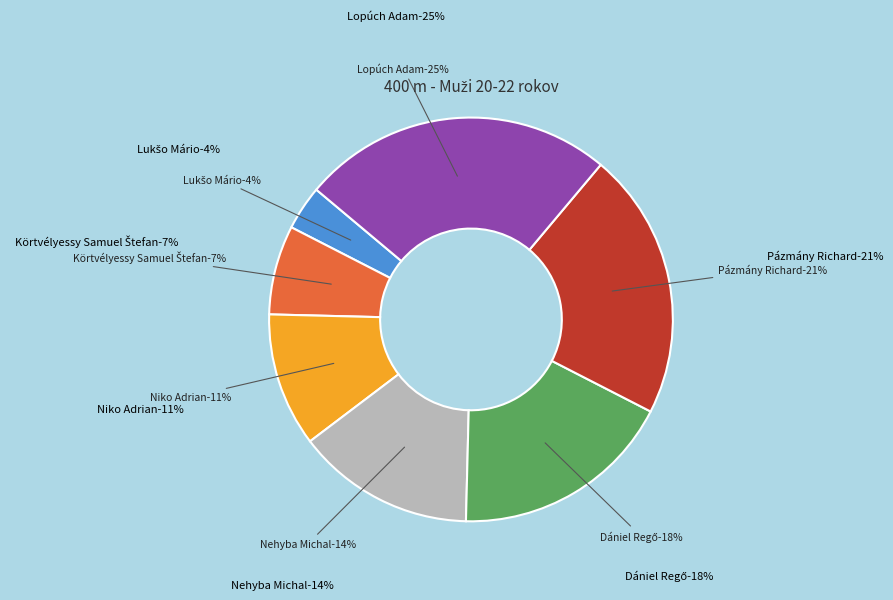

What percentage is the Pázmány Richard slice, to the nearest percent?

21%